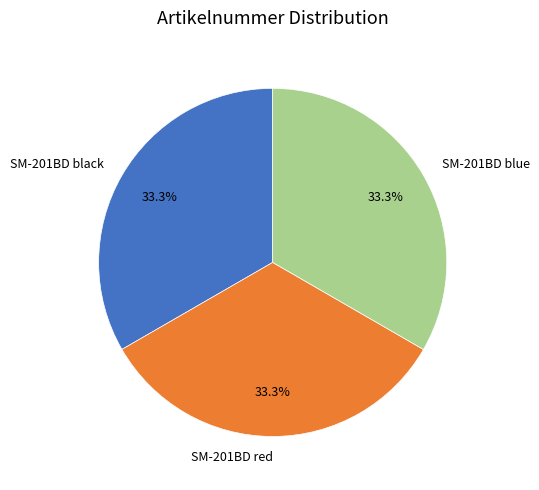

Does any single category account for the majority?

No